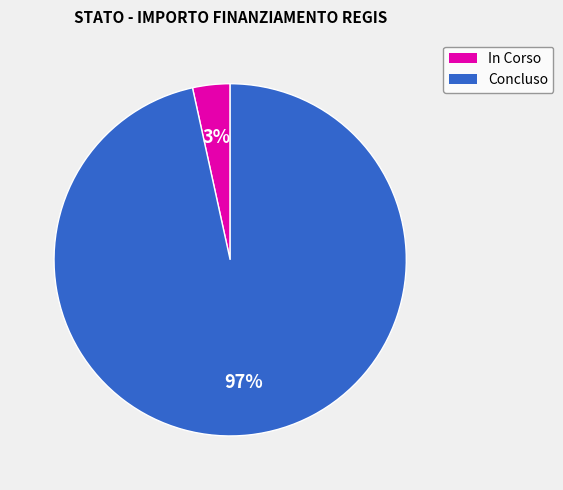

Count the number of slices in the pie.

2